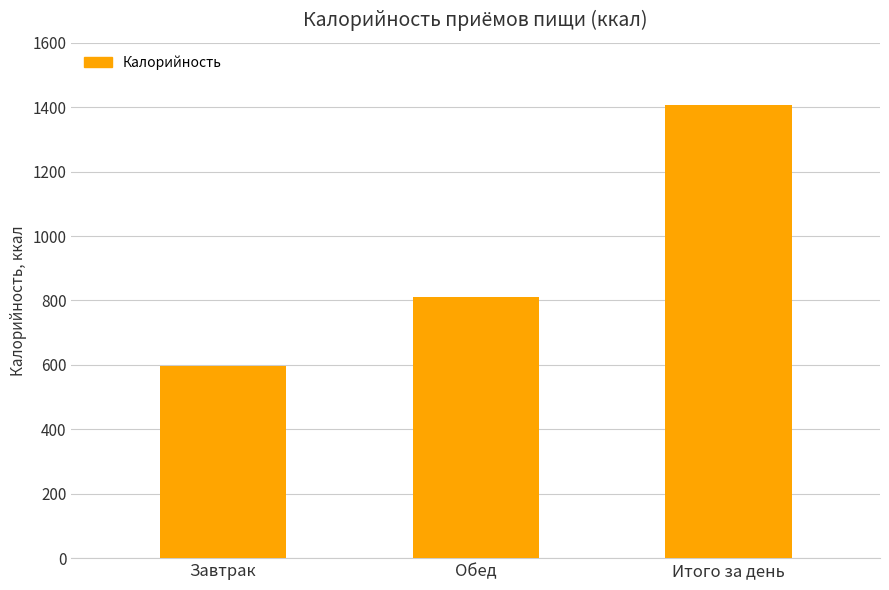

Rank the categories by value from highest to lowest.

Итого за день, Обед, Завтрак